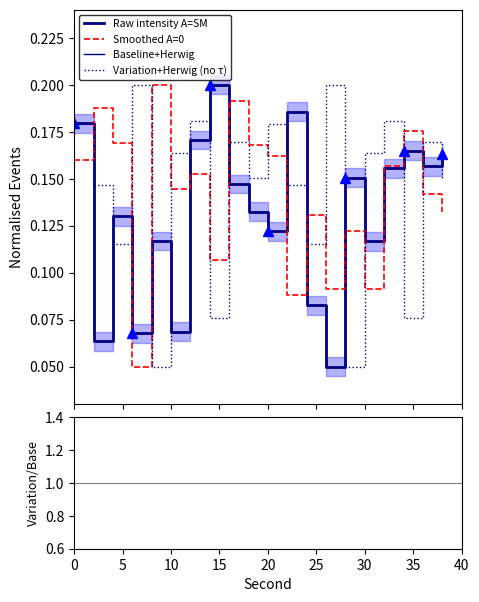

At how many categories does at least one series exceed 0?

20